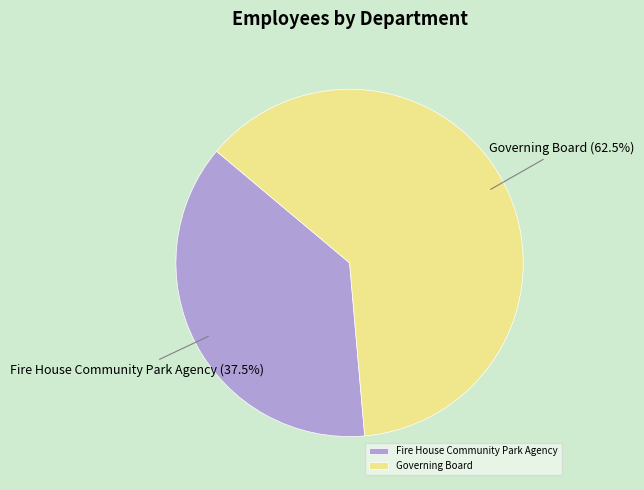

Is there a majority slice in this chart?

Yes